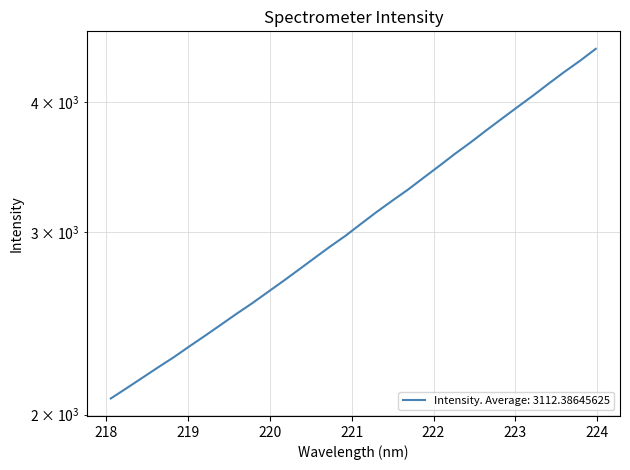

What is the smallest value displayed?

2072.9